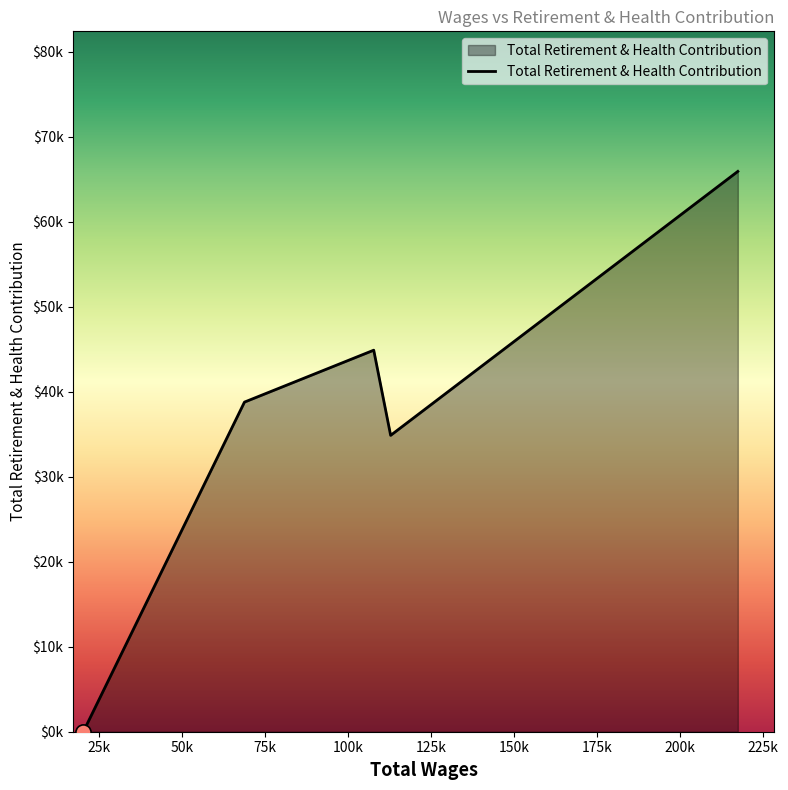

Does the chart have visible grid lines?

No